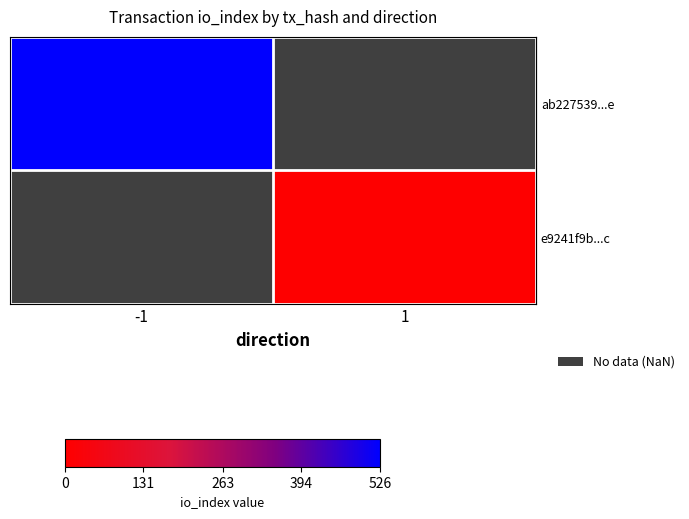

Which category has the highest value in the row_1 series?

-1